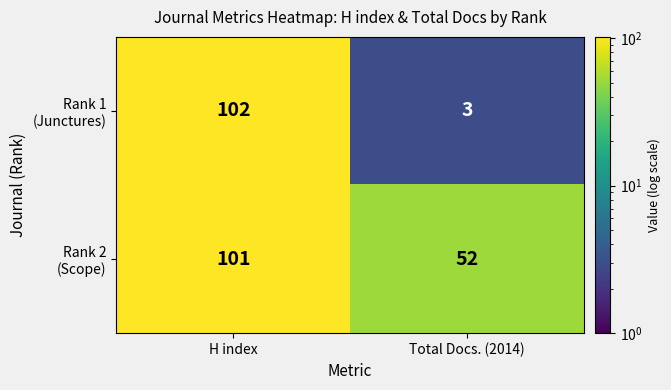

At which category does the chart reach its minimum across all series?

Total Docs. (2014)